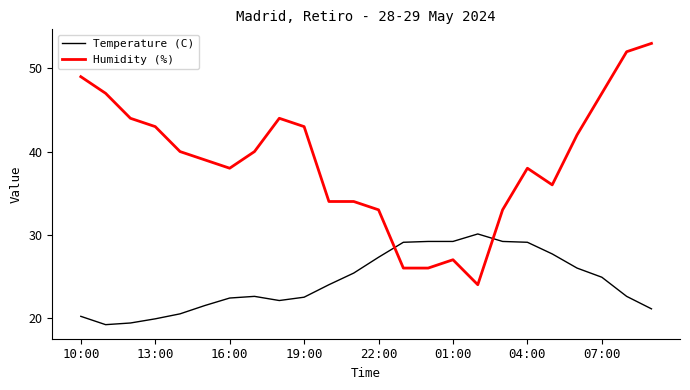

What is the difference between the maximum and minimum values in the Temperature (C) series?

10.9